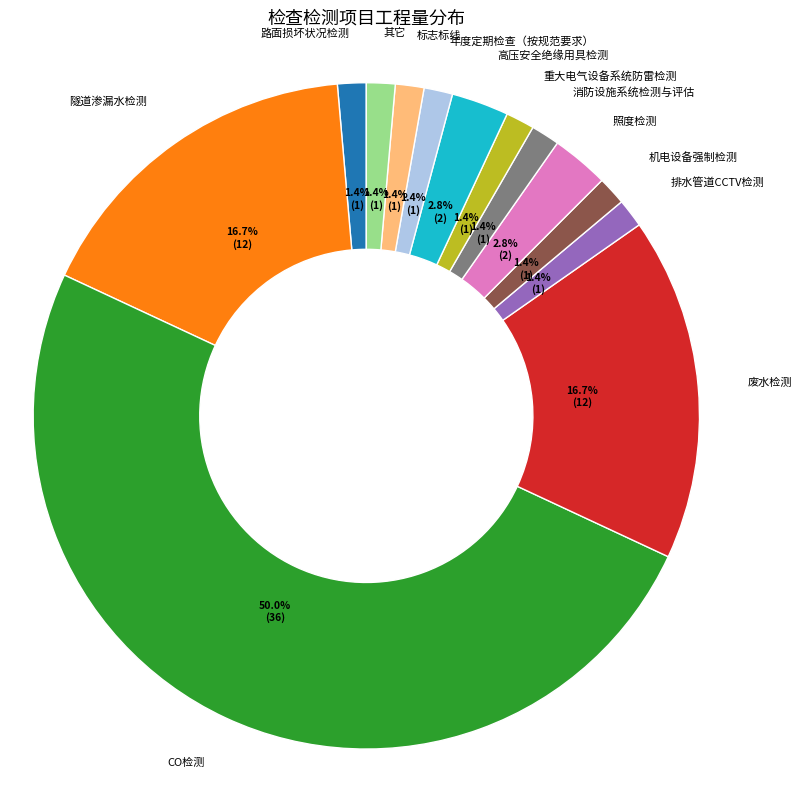

Which slice is the largest?

CO检测